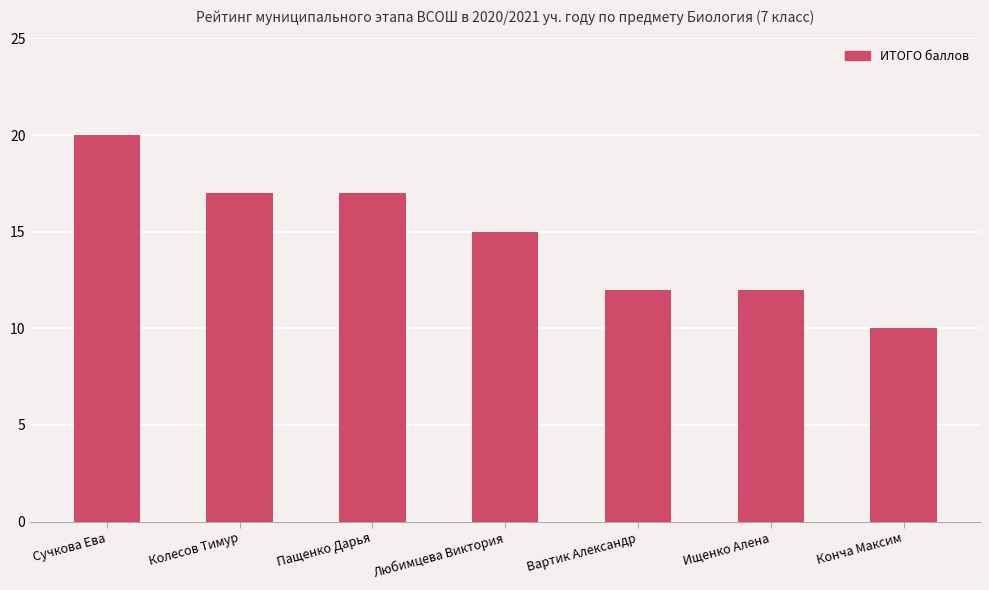

Reading left to right, list all the values displayed in this chart.

20	17	17	15	12	12	10